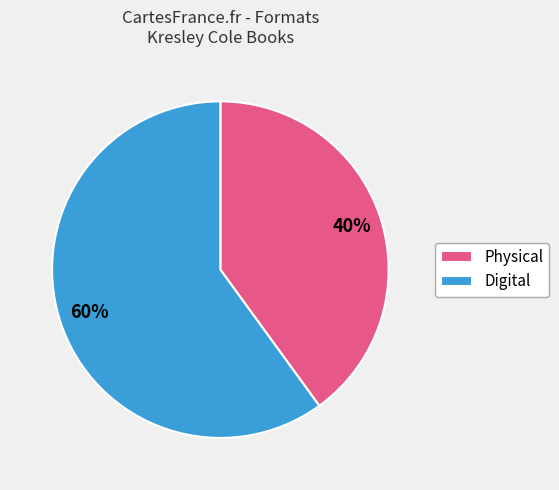

To the nearest percent, what is the difference between the Digital and Physical slice percentages?

20%